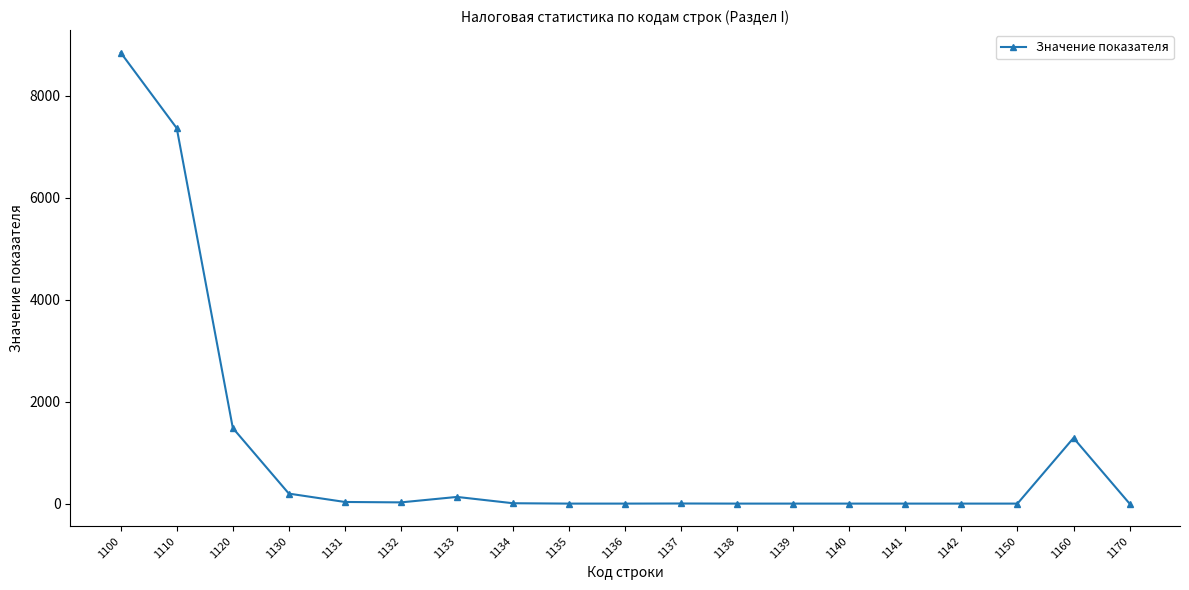

What is the difference between the second highest and minimum values?

7366